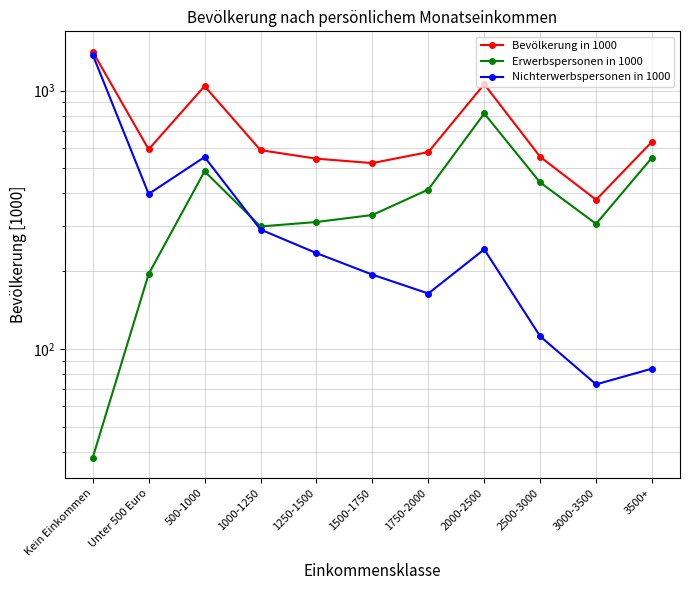

What is the sum of all Bevölkerung in 1000 values?

7905